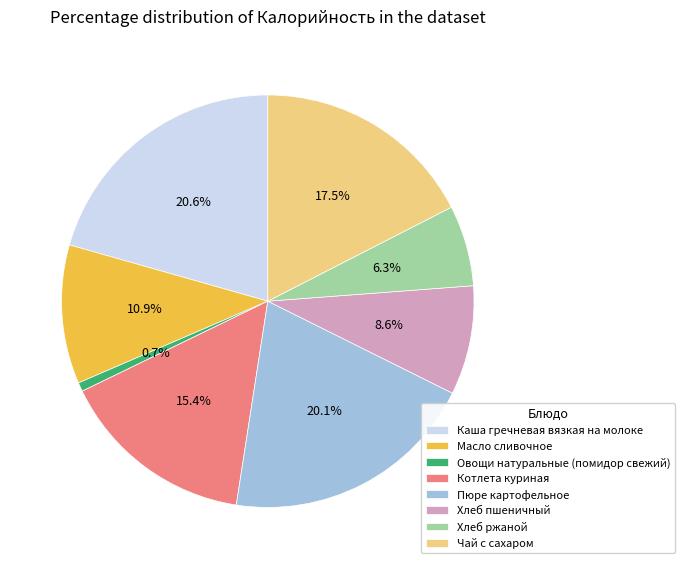

Between Масло сливочное and Чай с сахаром, which is larger?

Чай с сахаром